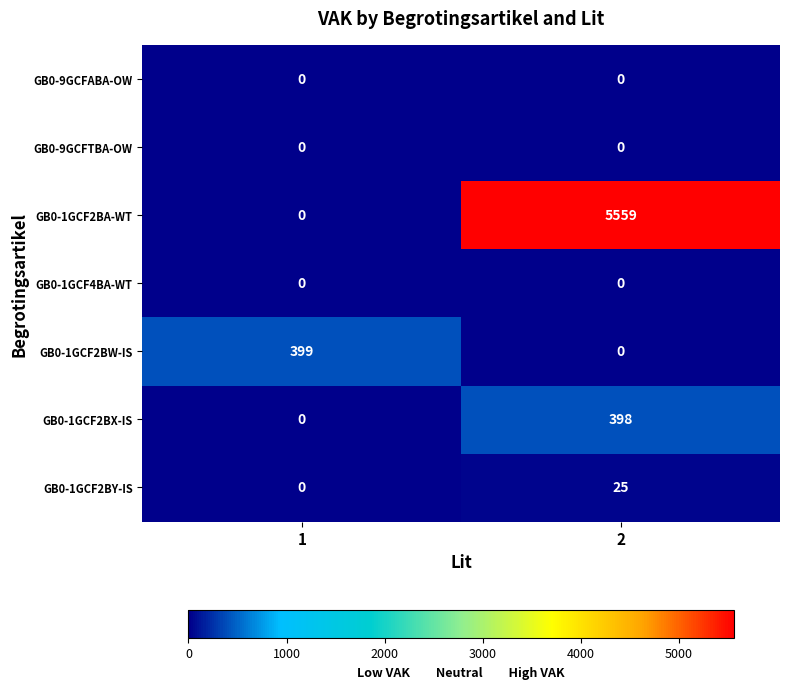

Which series has the largest range (max minus min)?

GB0-1GCF2BA-WT